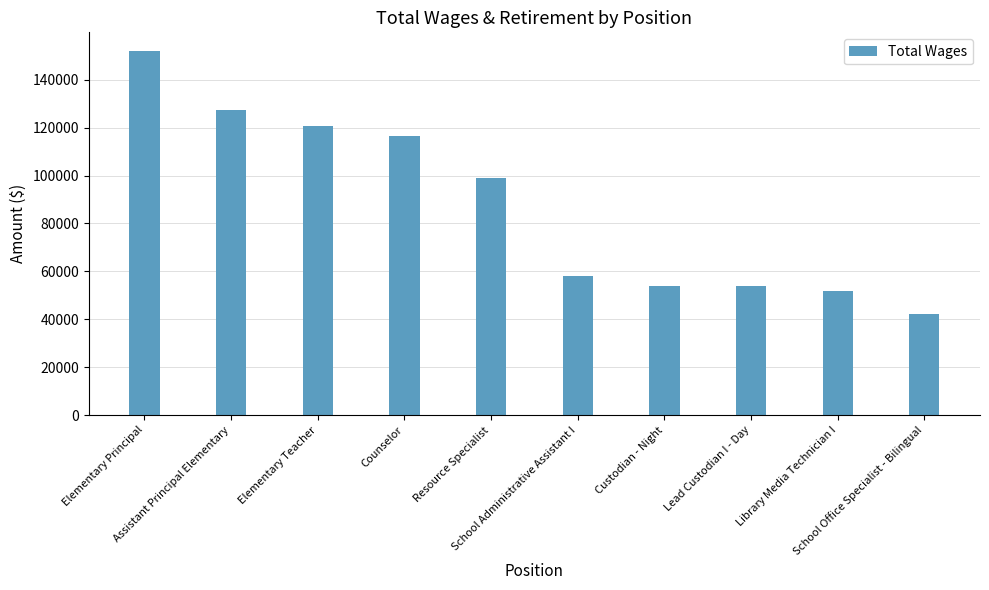

What is the label of the 5th bar from the right?

School Administrative Assistant I